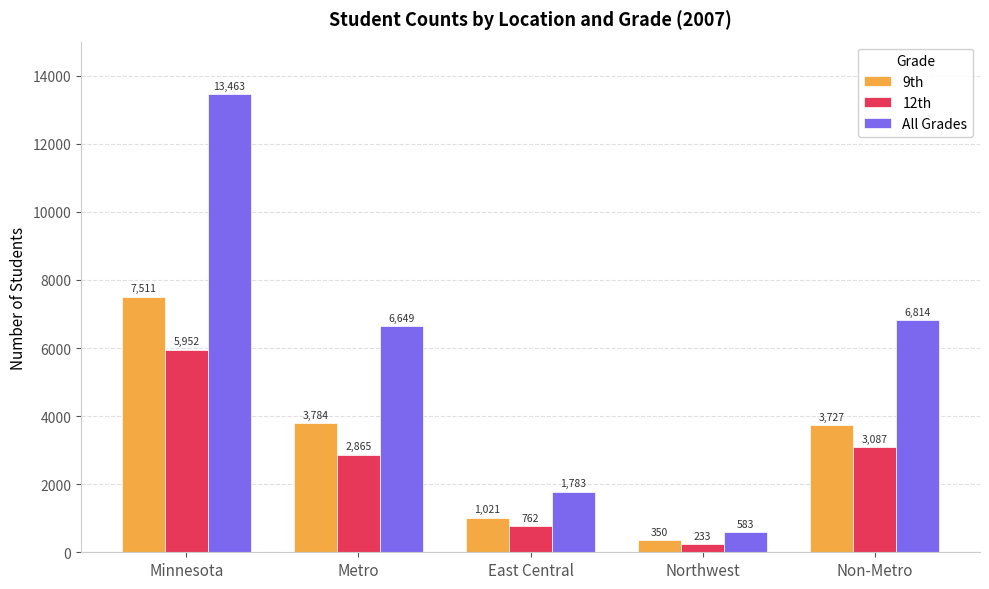

Reading left to right, extract all data points from this chart.

9th: Minnesota=7511	Metro=3784	East Central=1021	Northwest=350	Non-Metro=3727
12th: Minnesota=5952	Metro=2865	East Central=762	Northwest=233	Non-Metro=3087
All Grades: Minnesota=13463	Metro=6649	East Central=1783	Northwest=583	Non-Metro=6814